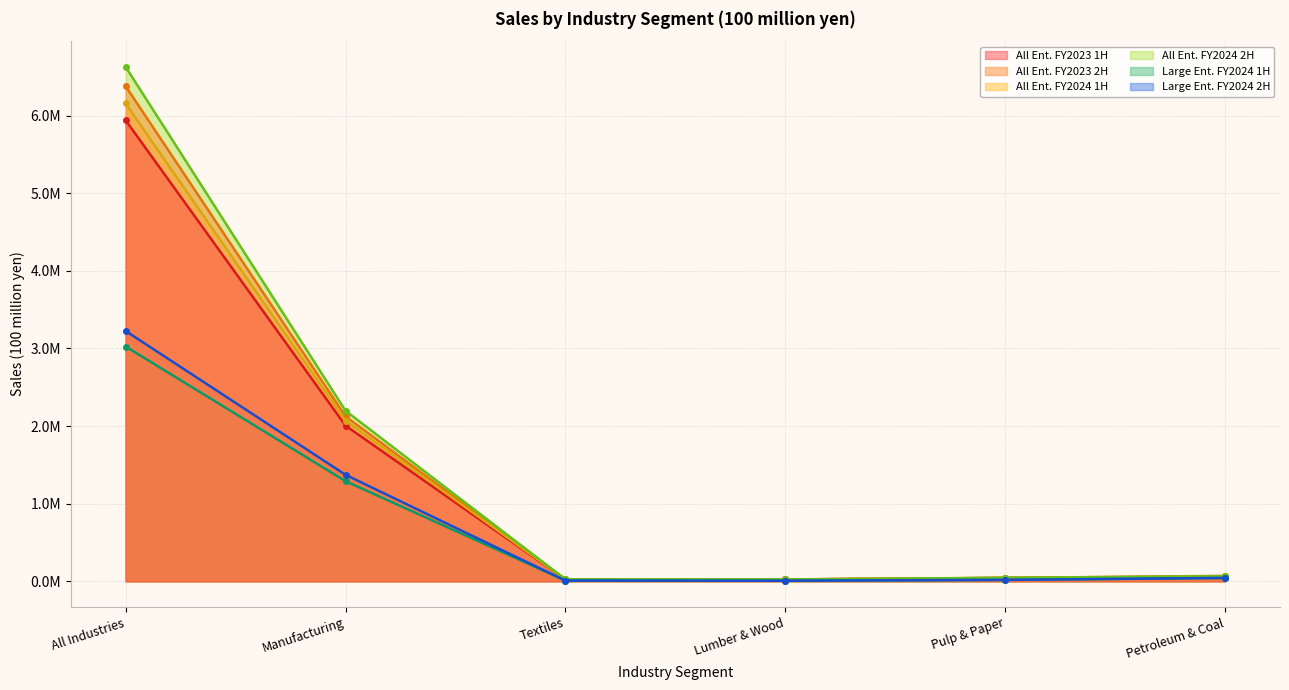

List the series in order of their peak value, lowest first.

Large Ent. FY2024 1H, Large Ent. FY2024 2H, All Ent. FY2023 1H, All Ent. FY2024 1H, All Ent. FY2023 2H, All Ent. FY2024 2H